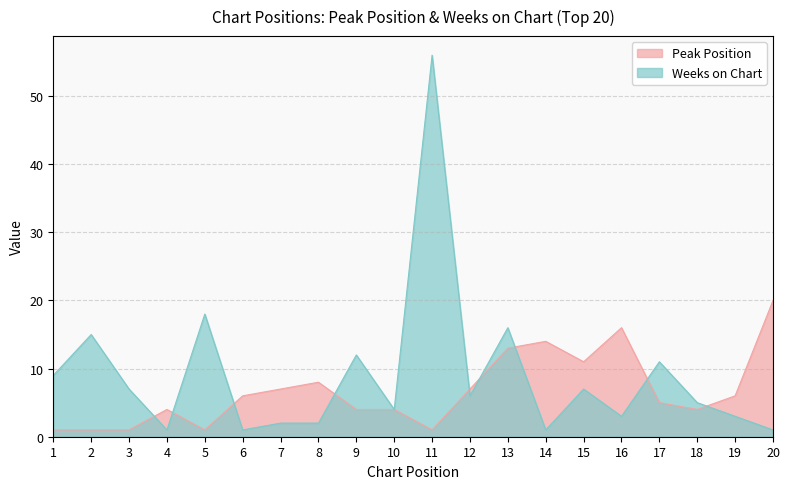

How many distinct data groups are displayed?

2